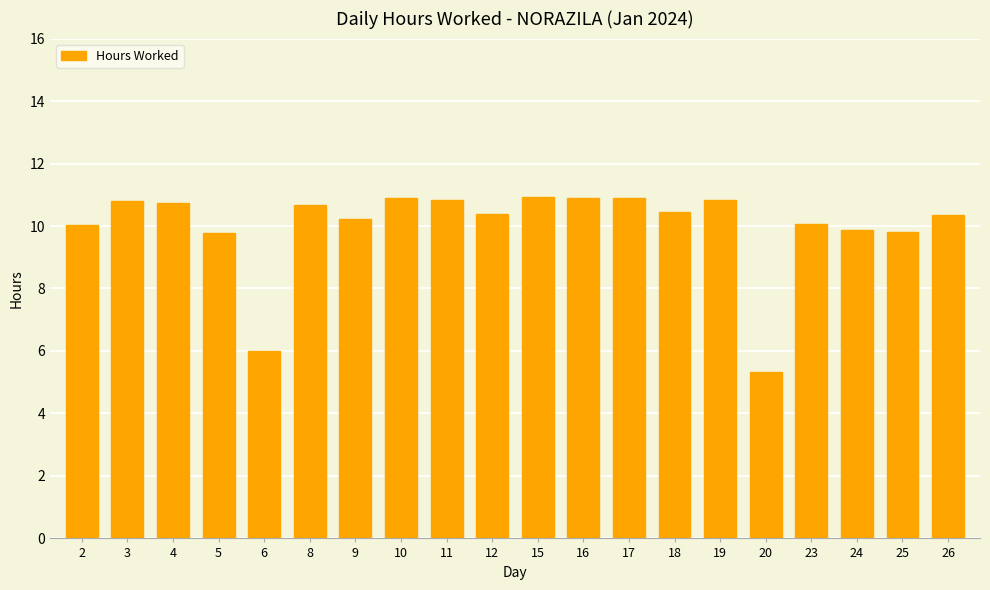

What is the ratio of the value at 6 to the value at 18?

0.6